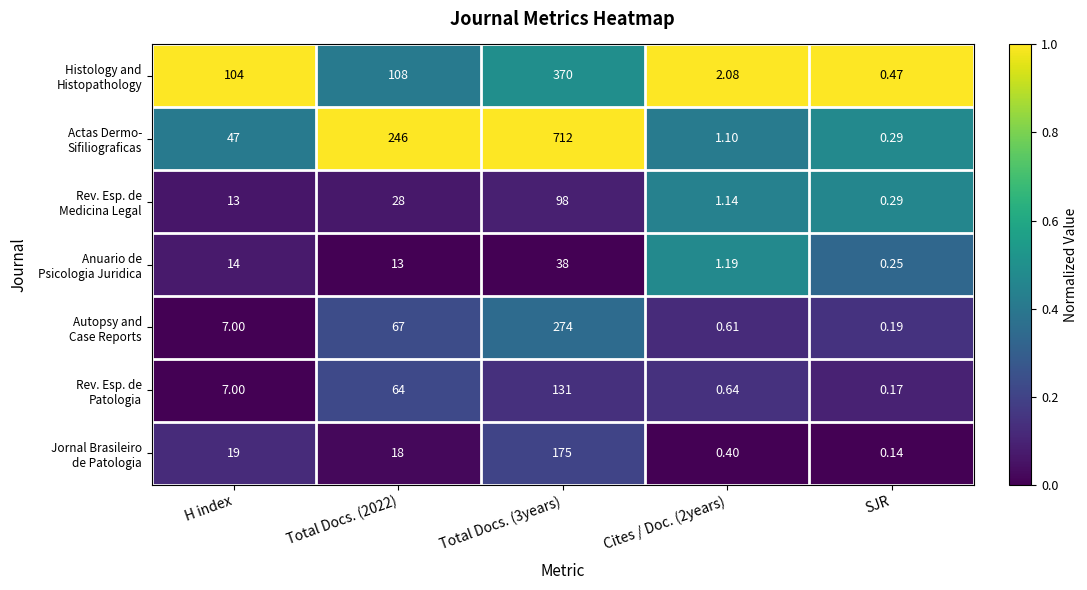

At which category does the chart reach its peak across all series?

Total Docs. (3years)